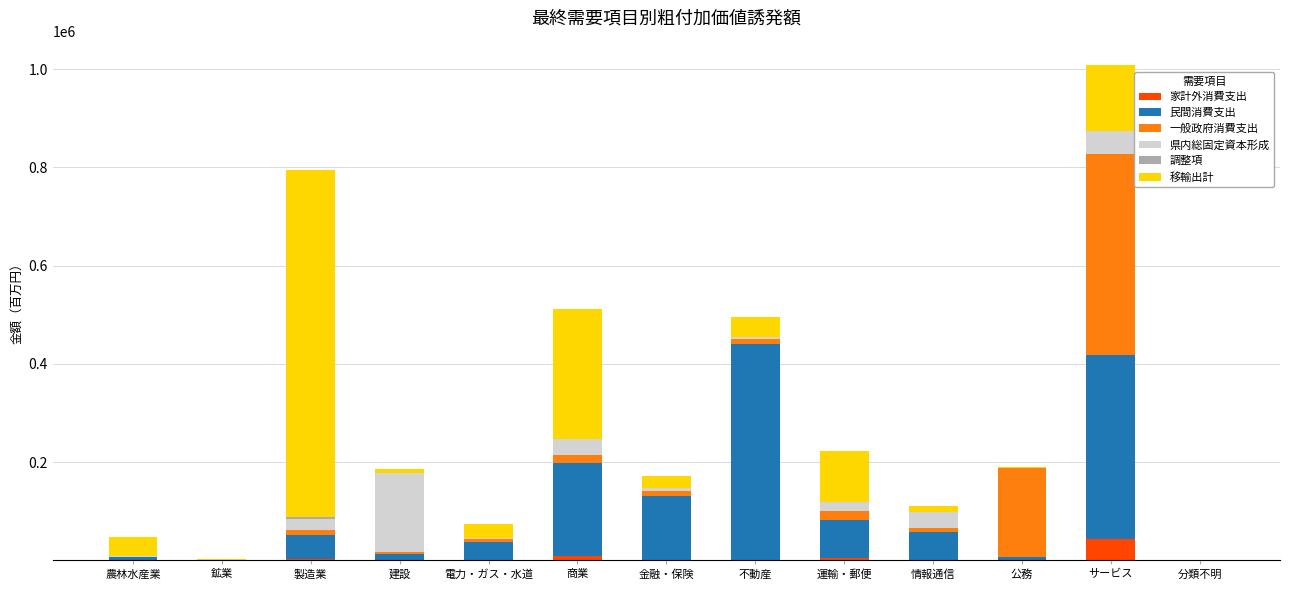

Which category has the highest value in the 家計外消費支出 series?

サービス